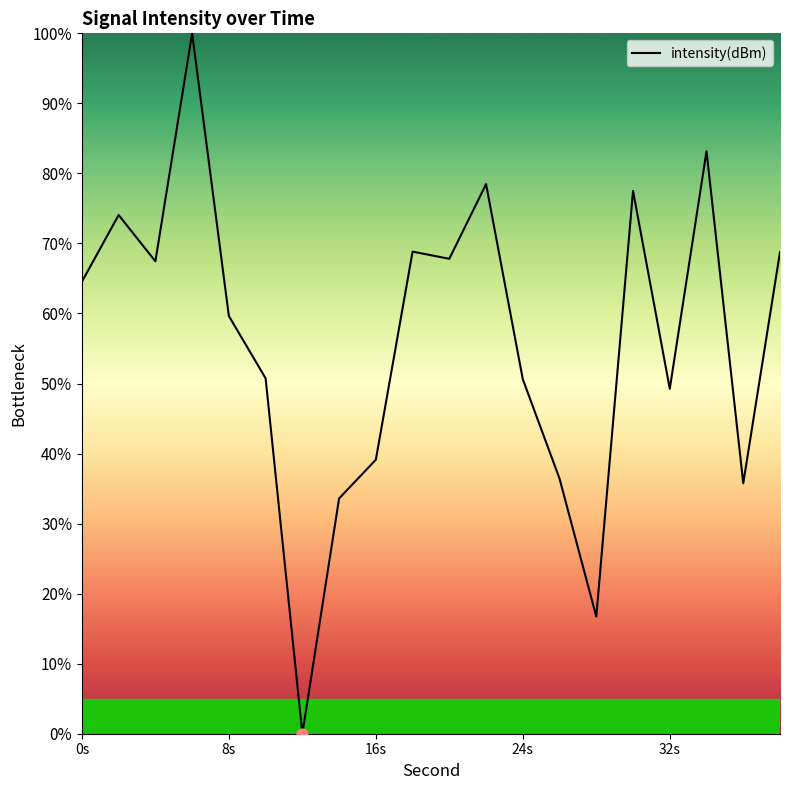

What is the greatest value displayed?

100.0